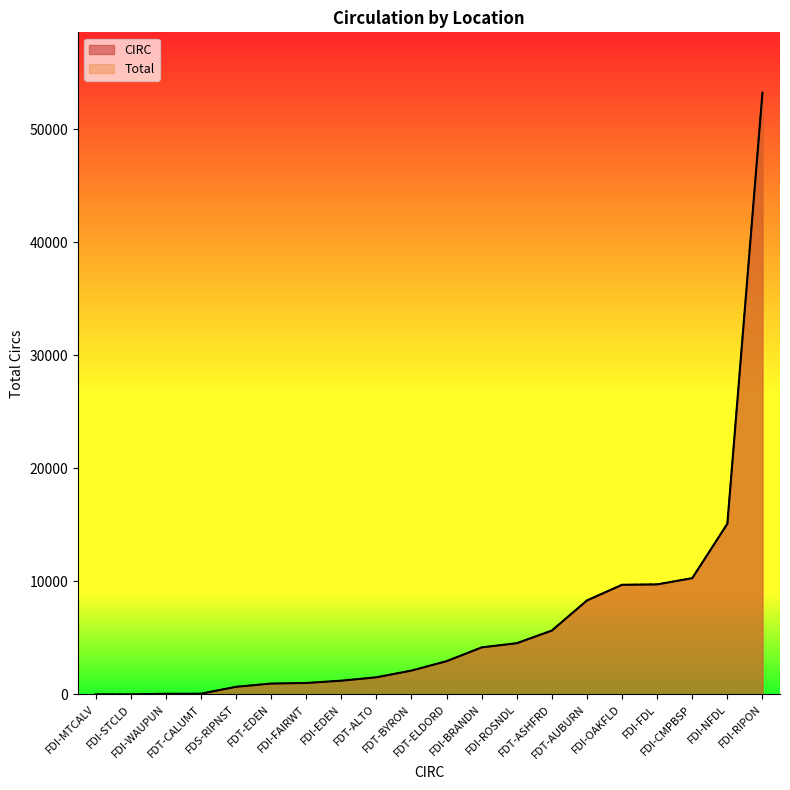

What is the total value across all series at FDT-ELDORD?

5881